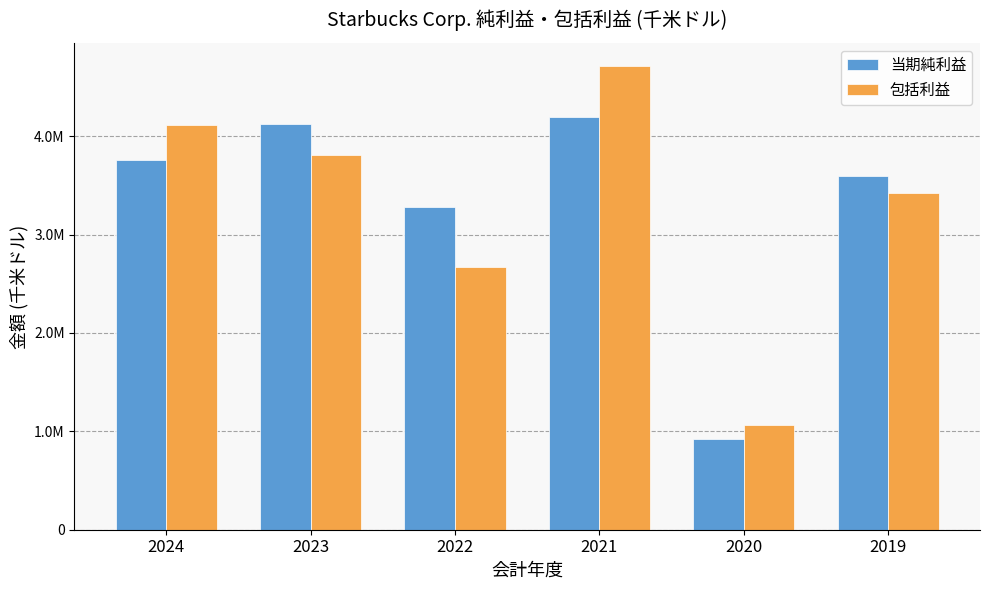

What are all the series names shown in the legend?

当期純利益, 包括利益